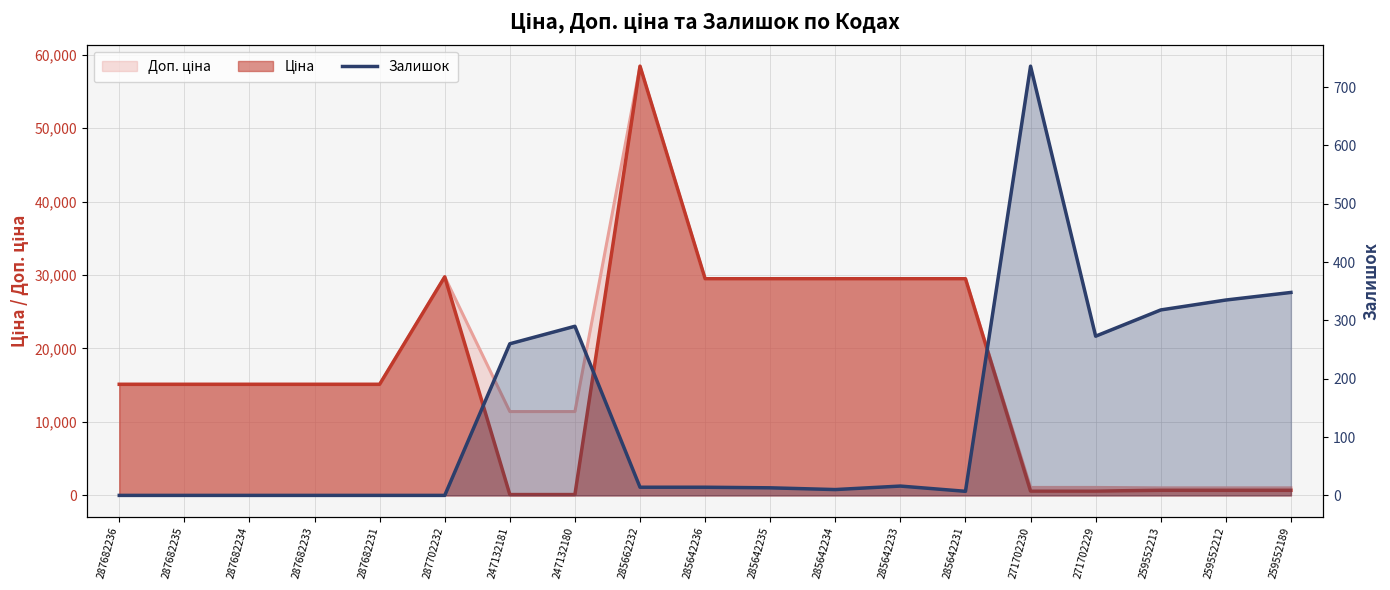

At which label does the data first exceed 14?

247132181